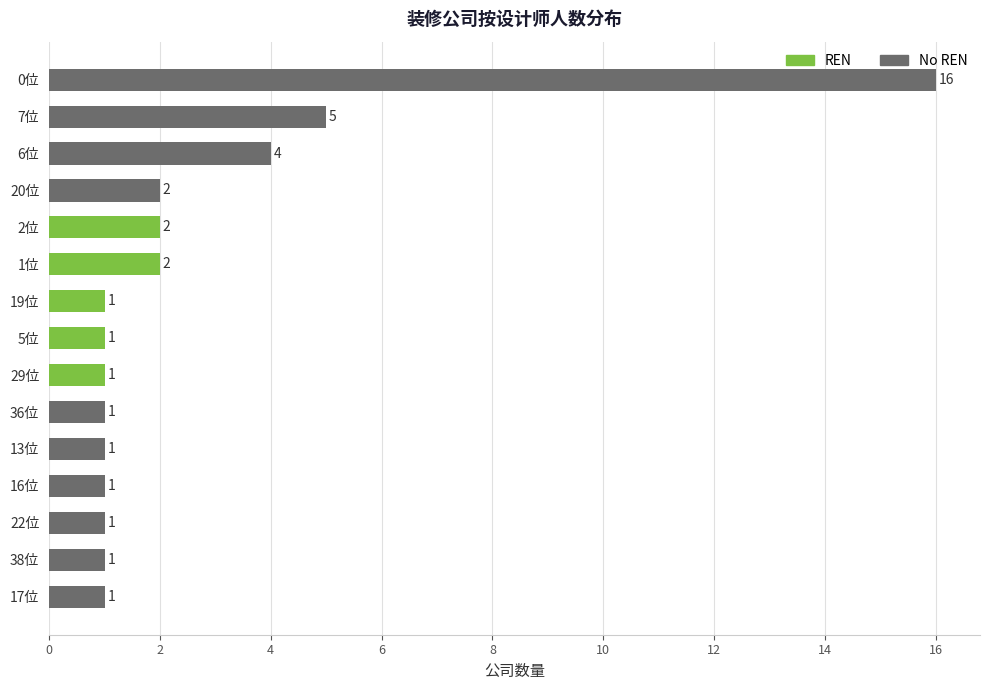

Which category has the highest value across all series?

0位